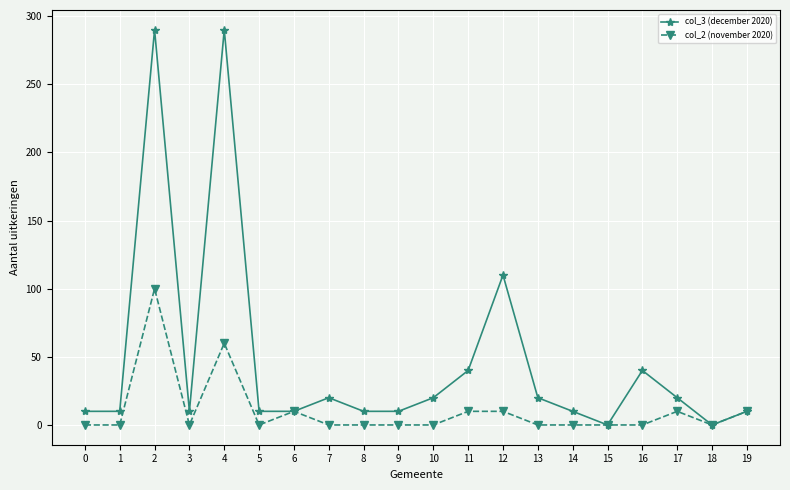

What is the difference between the maximum and second lowest values in the col_2 (november 2020) series?

100